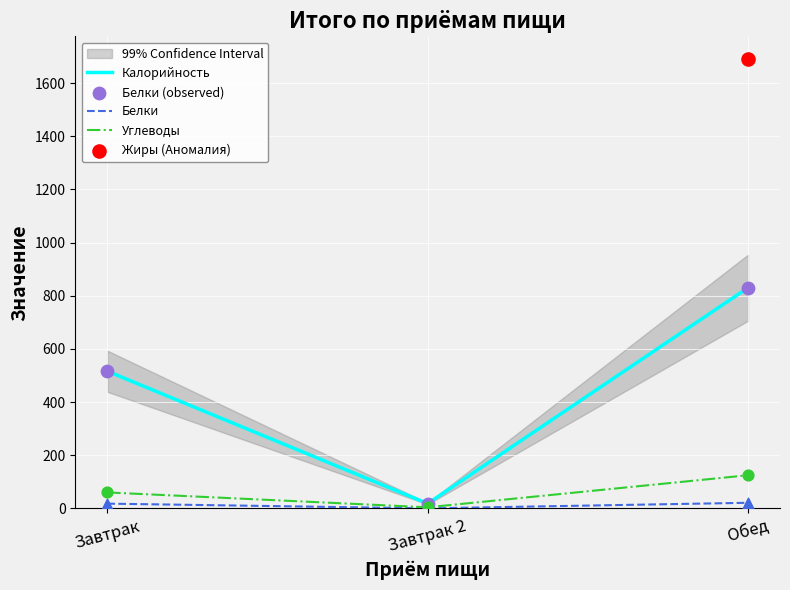

What is the total value across all series at Завтрак?

1109.7